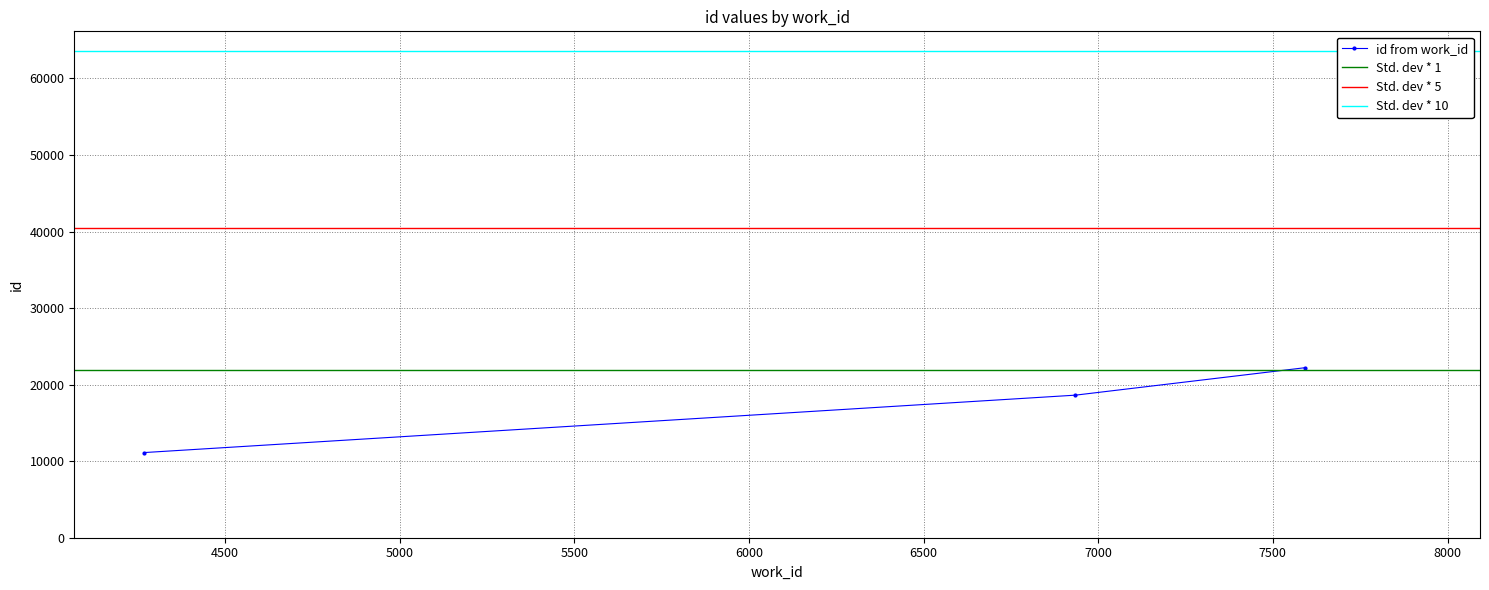

What is the change in value from 4269 to 6935?

+7502